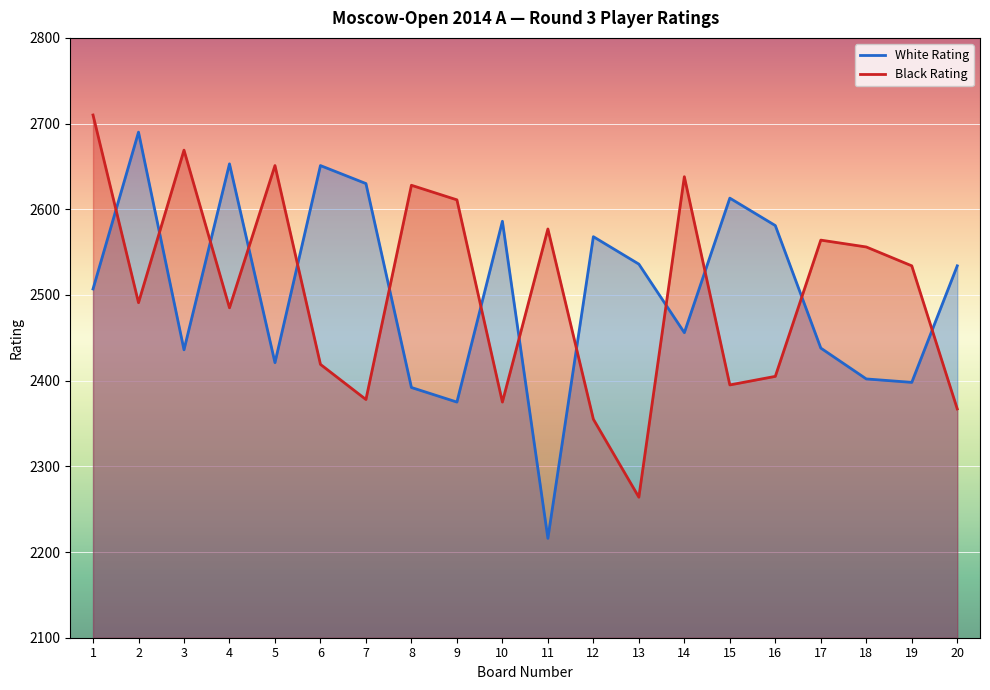

Reading left to right, transcribe all the data shown in this chart.

White Rating: 1=2507	2=2690	3=2436	4=2653	5=2421	6=2651	7=2630	8=2392	9=2375	10=2586	11=2216	12=2568	13=2536	14=2456	15=2613	16=2581	17=2438	18=2402	19=2398	20=2534
Black Rating: 1=2710	2=2491	3=2669	4=2485	5=2651	6=2419	7=2378	8=2628	9=2611	10=2375	11=2577	12=2355	13=2264	14=2638	15=2395	16=2405	17=2564	18=2556	19=2534	20=2367